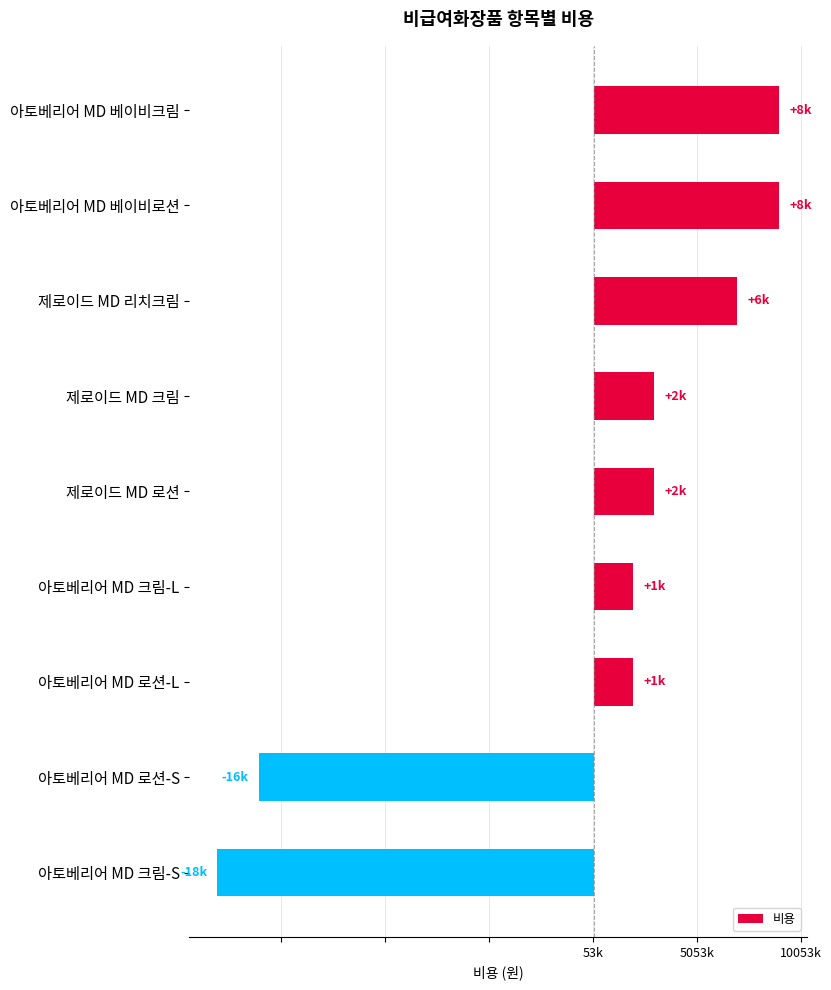

What is the difference between the maximum and minimum values?

27000.0